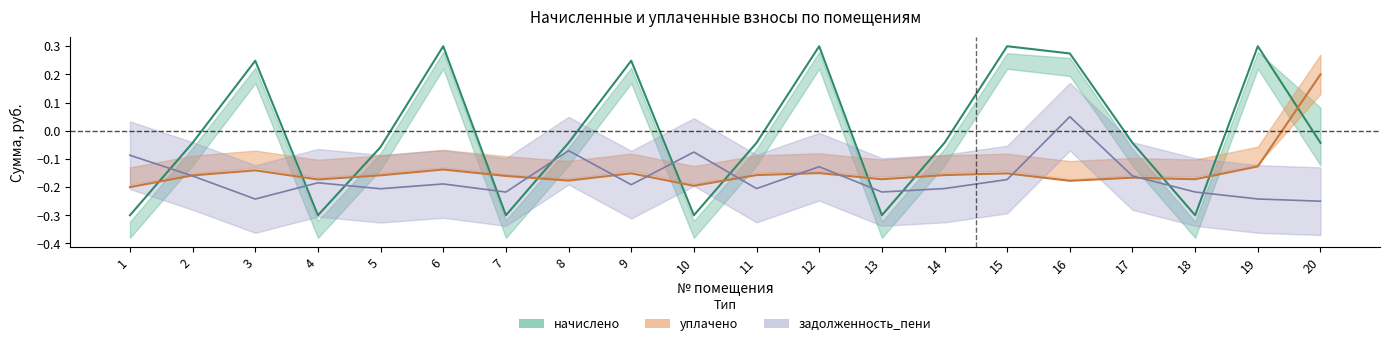

Where is the first local maximum for уплачено?

3